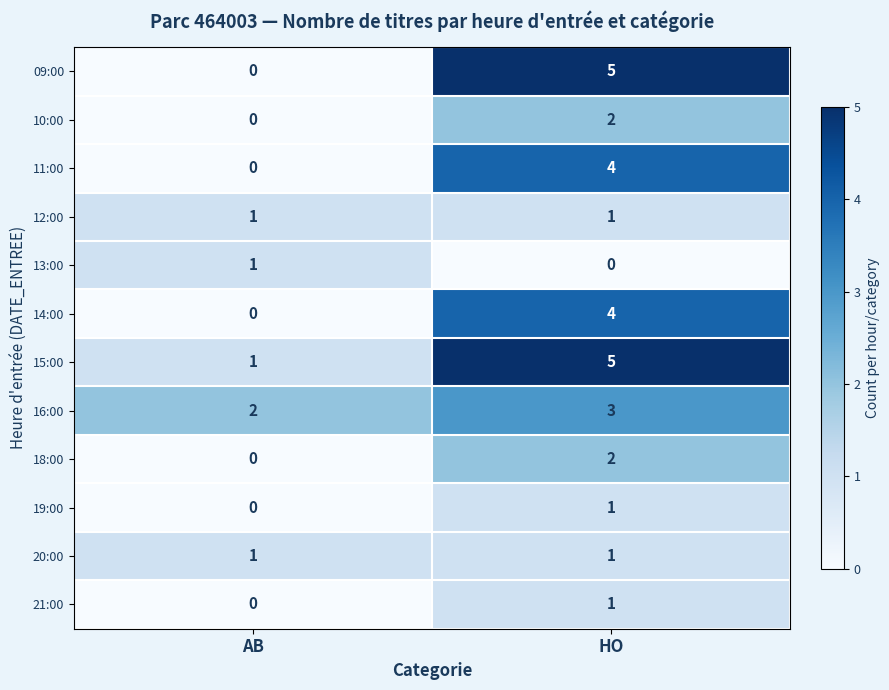

What is the sum of all 11:00 values?

4